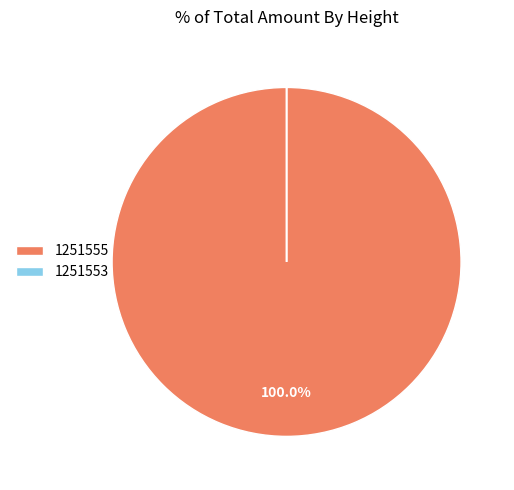

What is the majority slice?

1251555